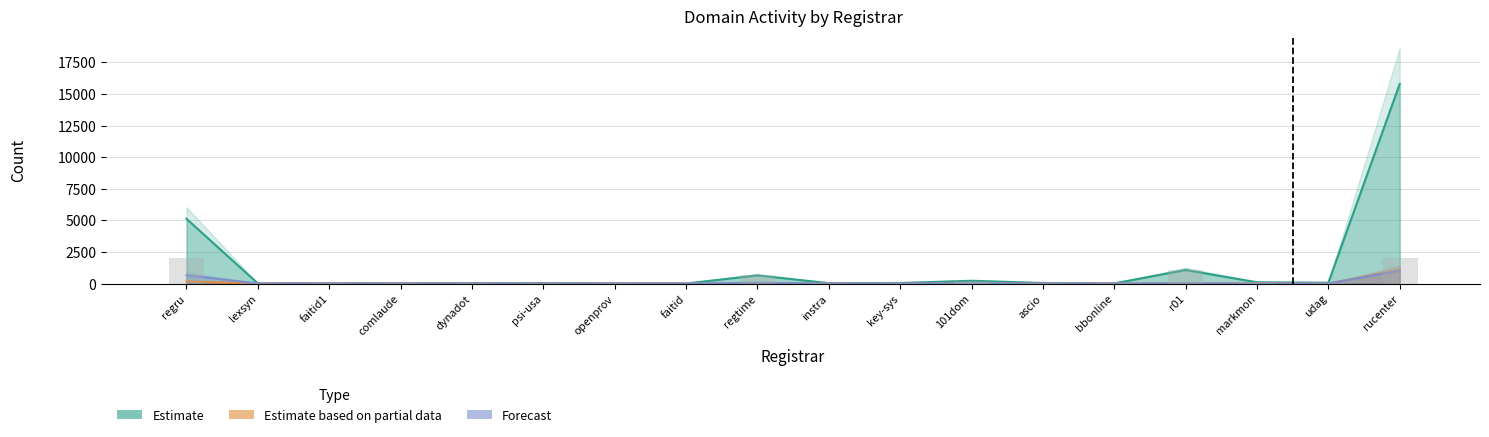

What are all the series names shown in the legend?

Estimate, Estimate based on partial data, Forecast